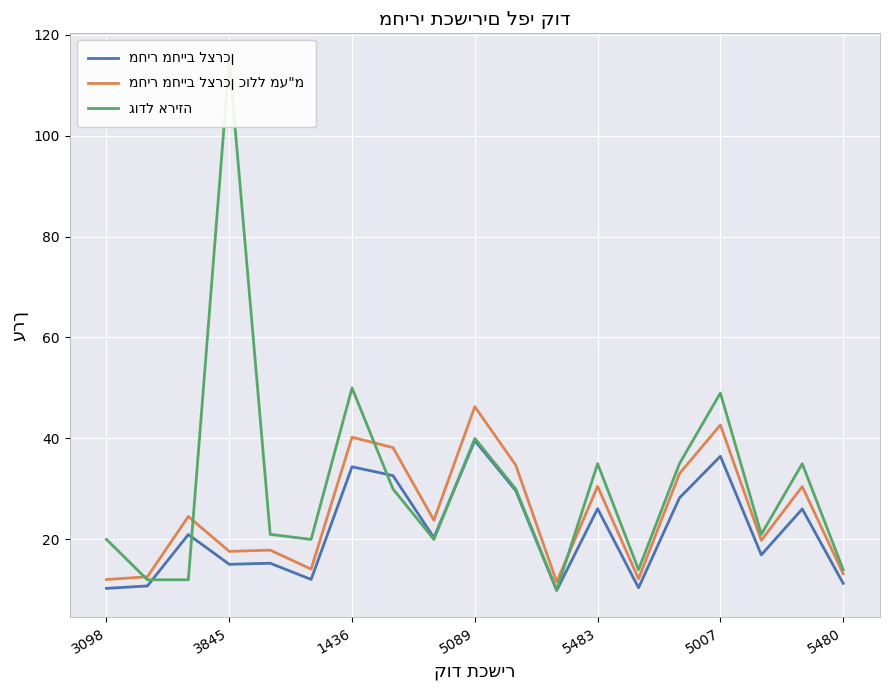

How many values in the מחיר מחייב לצרכן כולל מע"מ series are below 23?

9